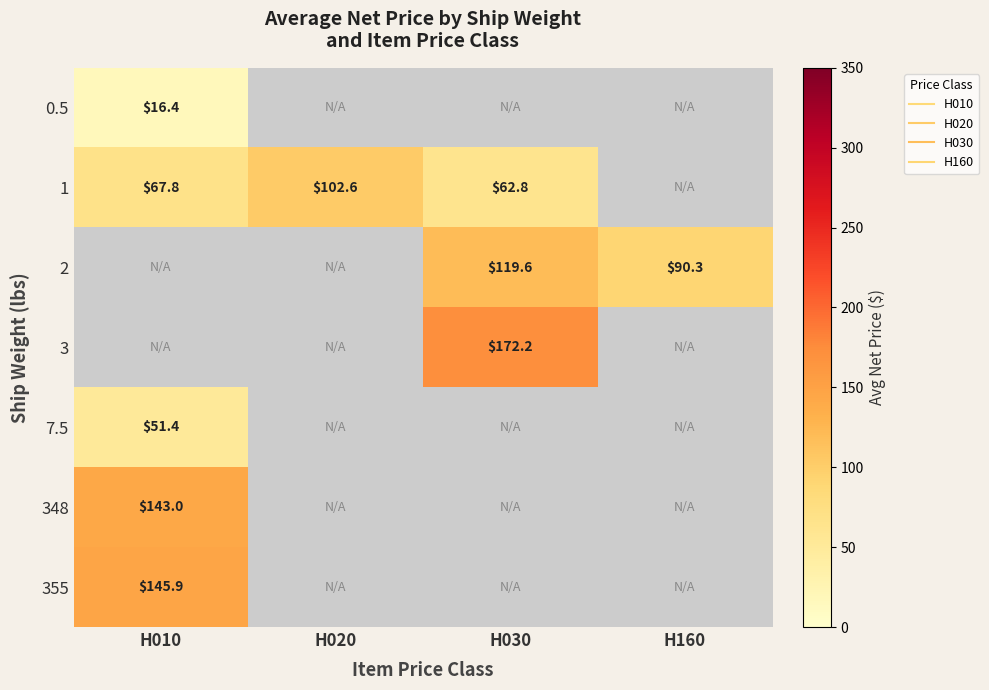

What is the greatest value displayed?

172.2